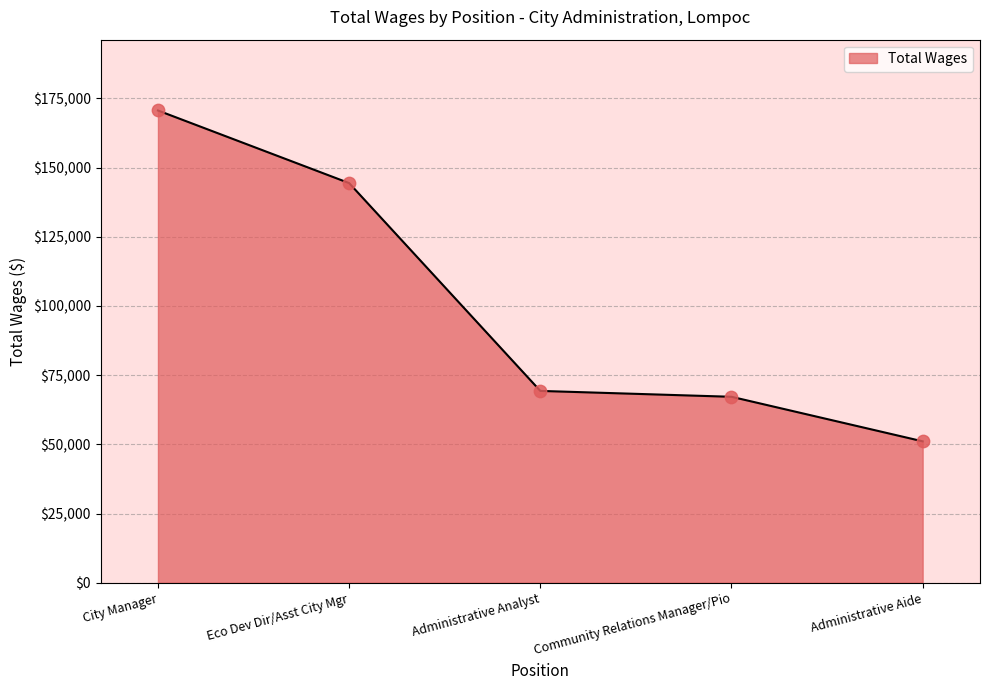

What is the change in value from Administrative Analyst to Administrative Aide?

-18211